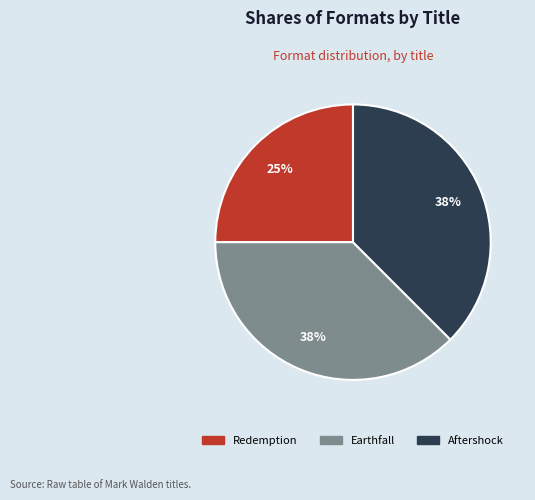

Does Earthfall account for over 50% of the chart?

No